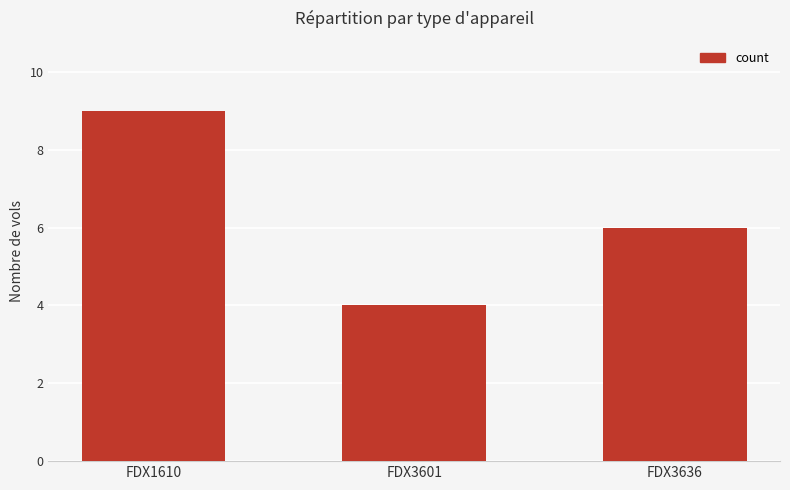

Is it true that the value at FDX1610 is 9?

True